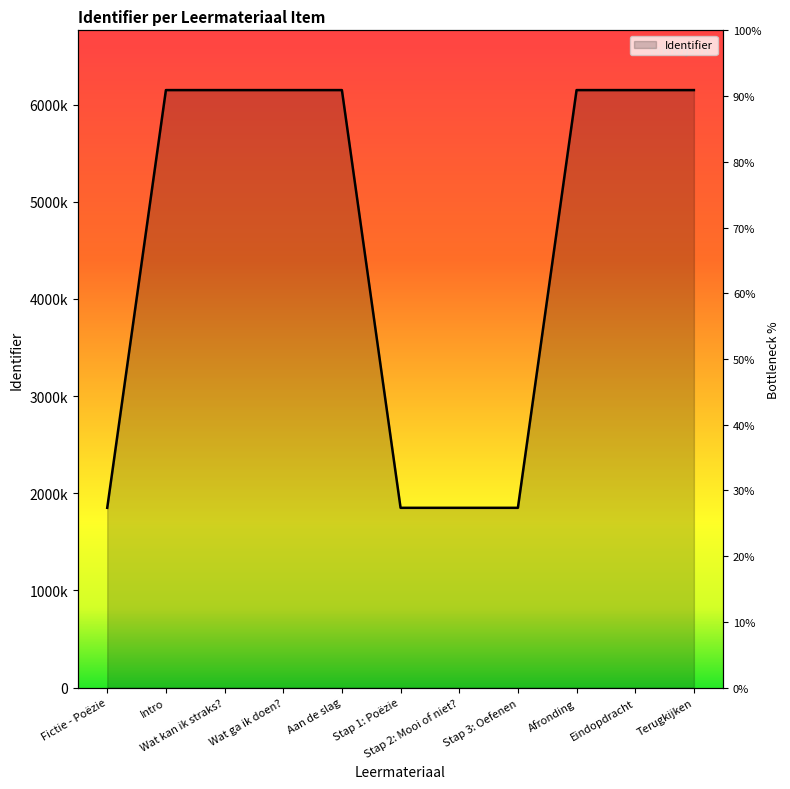

Reading left to right, what are all the values shown in this chart?

1850610	6149237	6149239	6149240	6149242	1850614	1850616	1850618	6149247	6149248	6149250